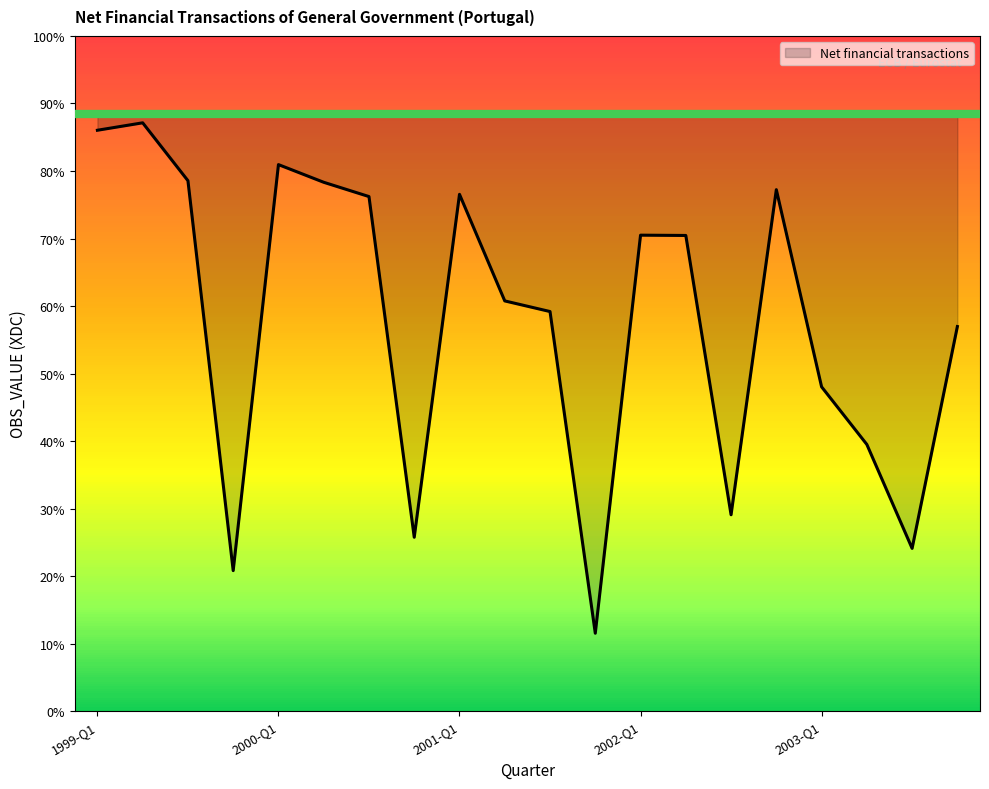

Which category has the highest value across all series?

1999-Q2